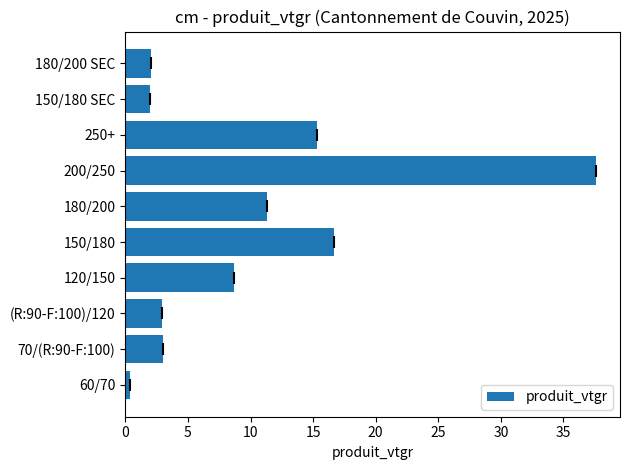

What is the ratio of the value at 180/200 to the value at 150/180 SEC?

5.7